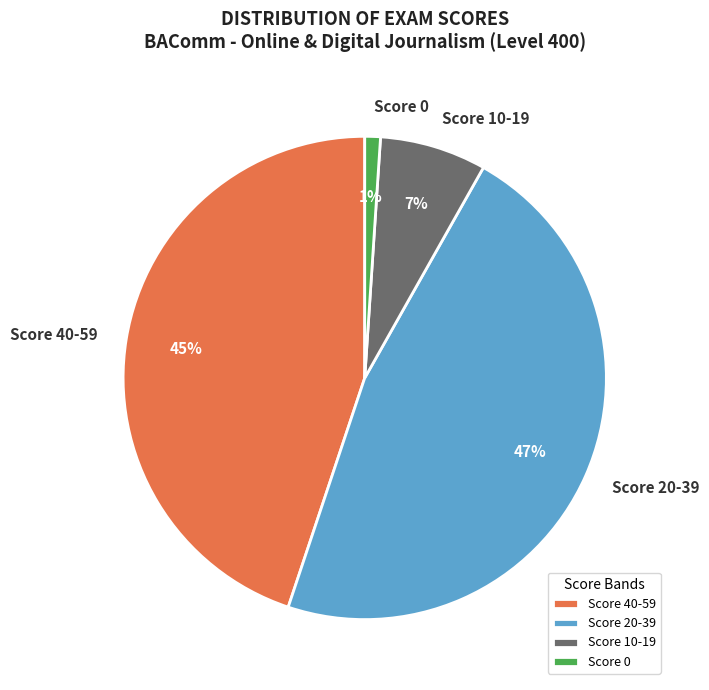

Count the number of slices in the pie.

4